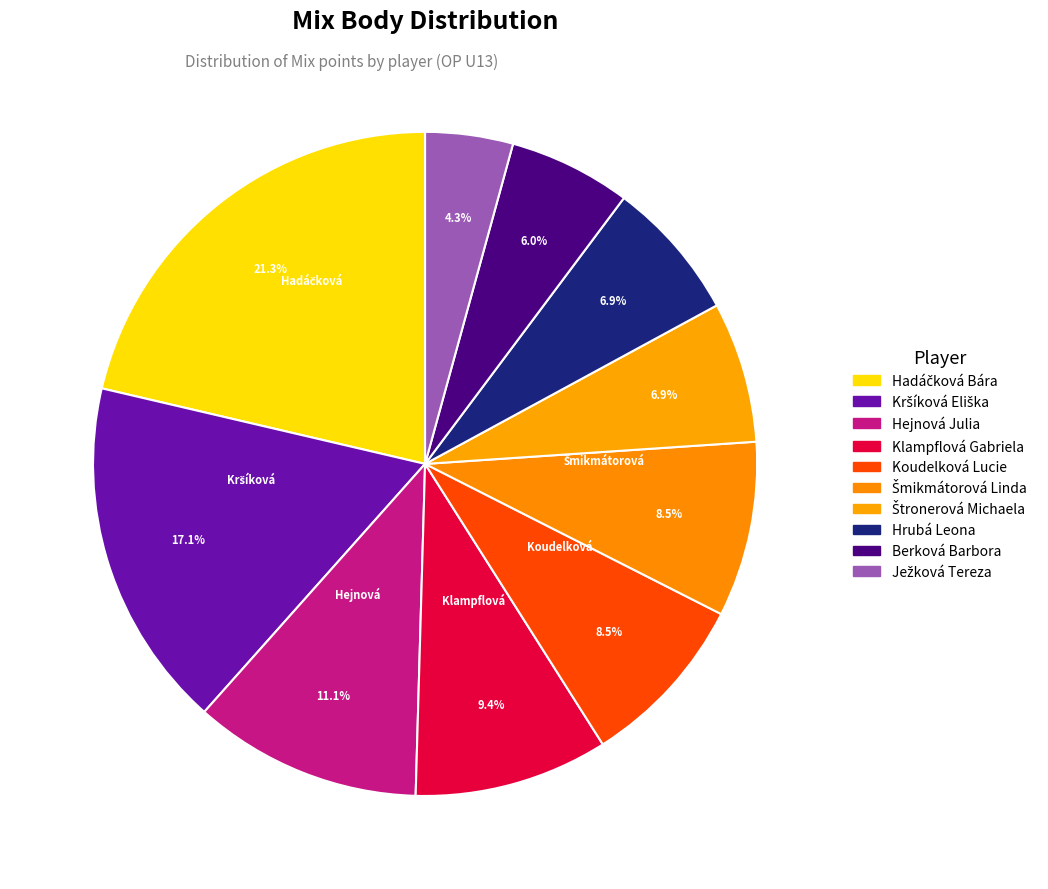

What portion of the pie excludes Klampflová Gabriela?

90.6%